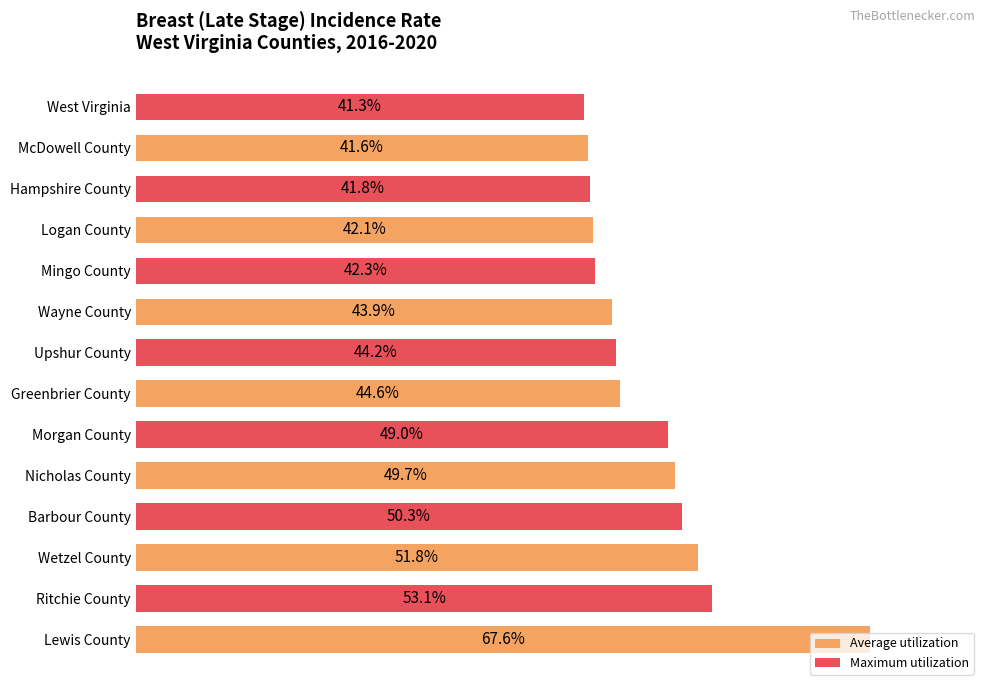

Which label corresponds to the smallest value in the chart?

West Virginia